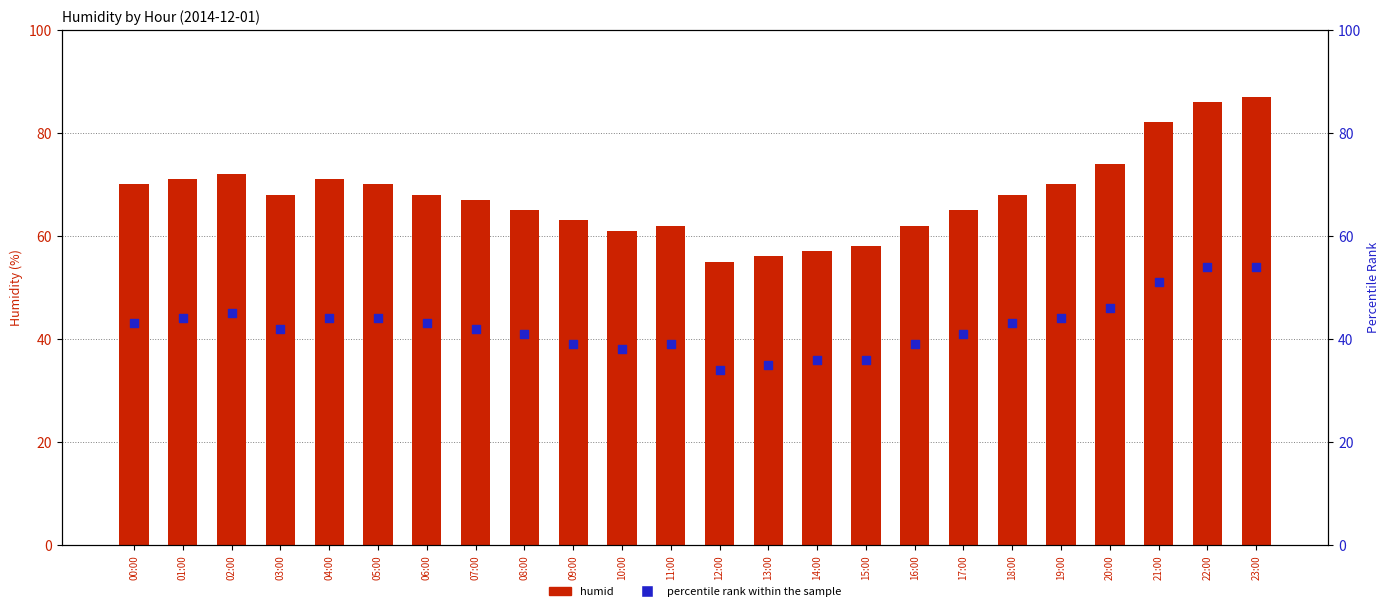

What are all the series names shown in the legend?

humid, percentile rank within the sample